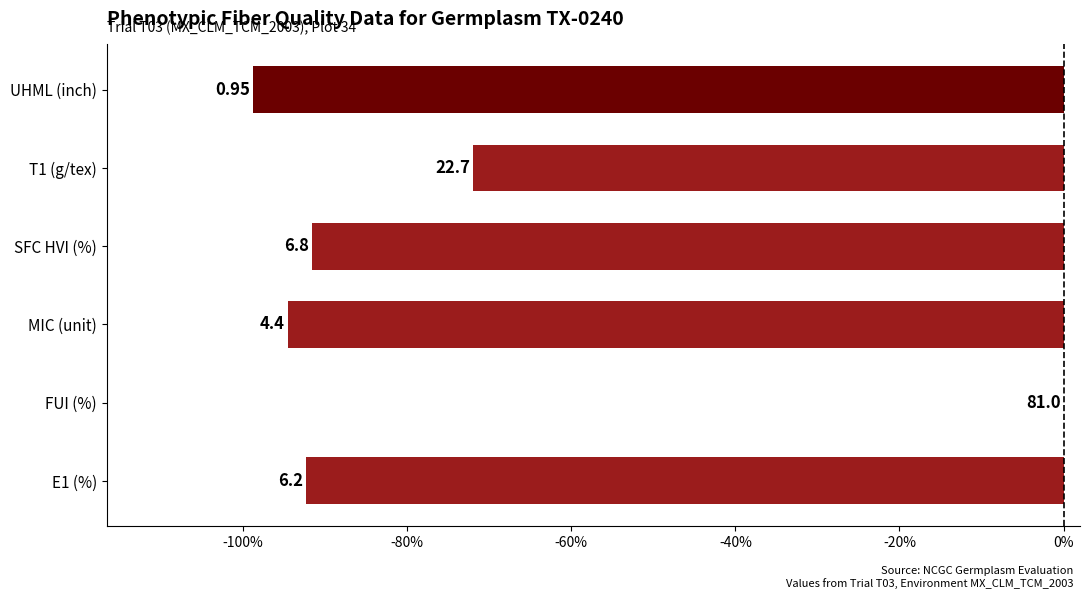

Are the bars horizontal?

Yes